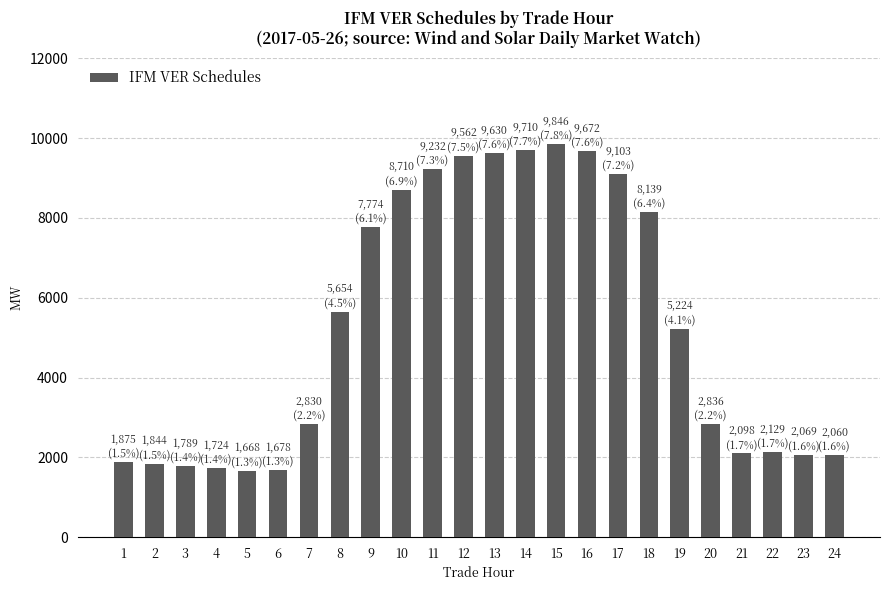

Does the chart contain stacked bars?

No